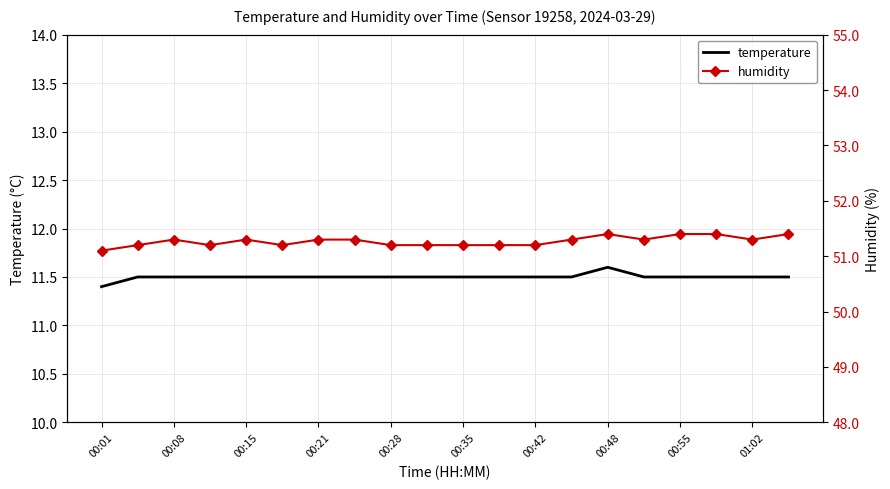

What is the approximate value of temperature at 00:35?

11.5